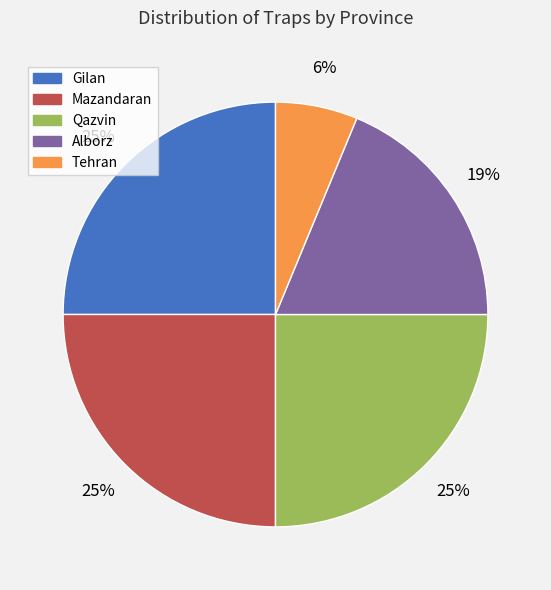

What is the smallest slice in the pie chart?

Tehran